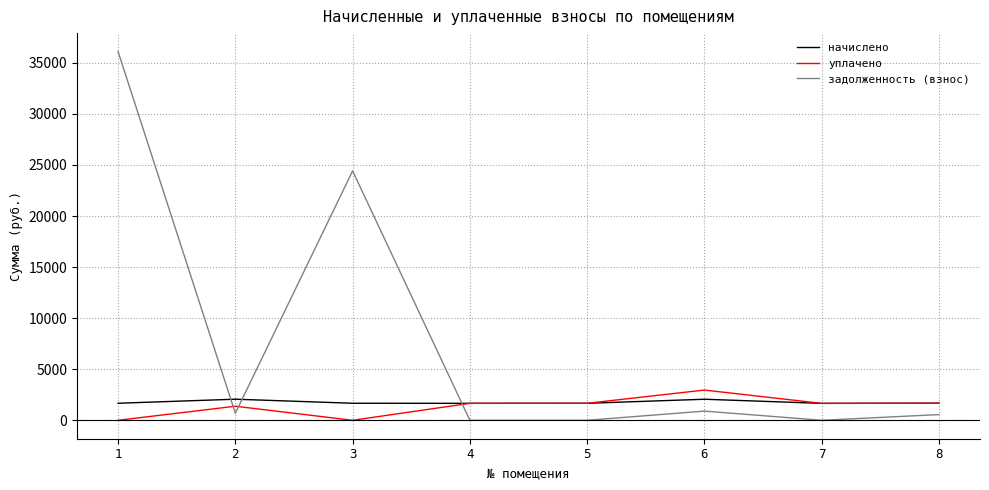

How many interior local peaks does the задолженность (взнос) series have?

2